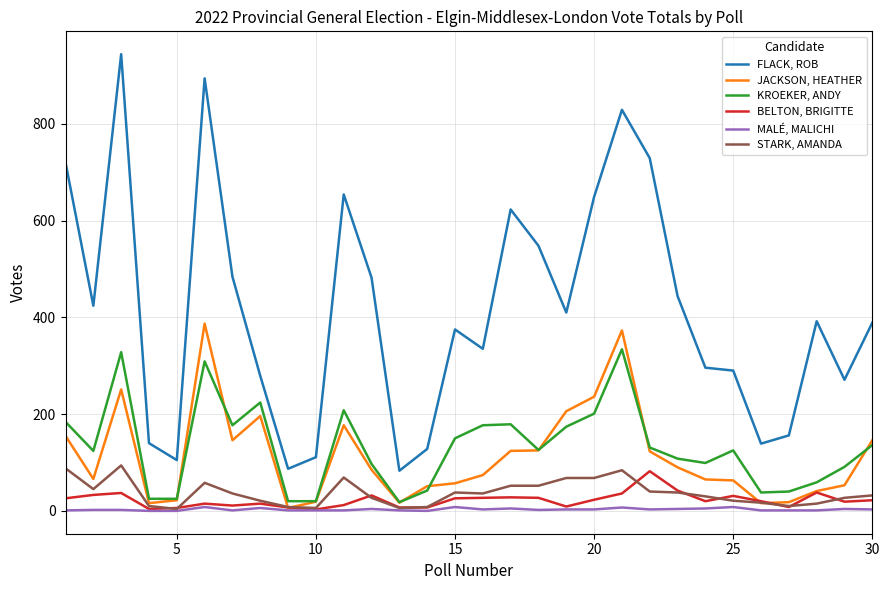

Rank the series by their maximum value, from highest to lowest.

FLACK, ROB, JACKSON, HEATHER, KROEKER, ANDY, STARK, AMANDA, BELTON, BRIGITTE, MALÉ, MALICHI